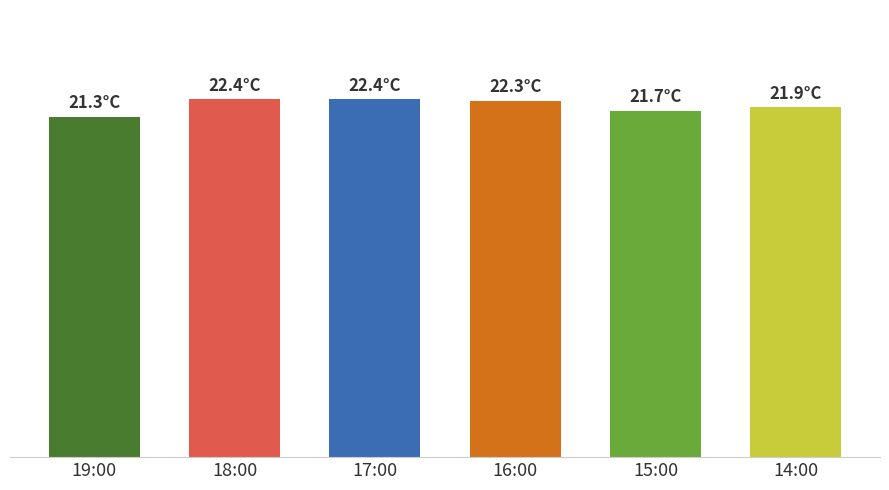

List the labels in order of value, largest first.

18:00, 17:00, 16:00, 14:00, 15:00, 19:00